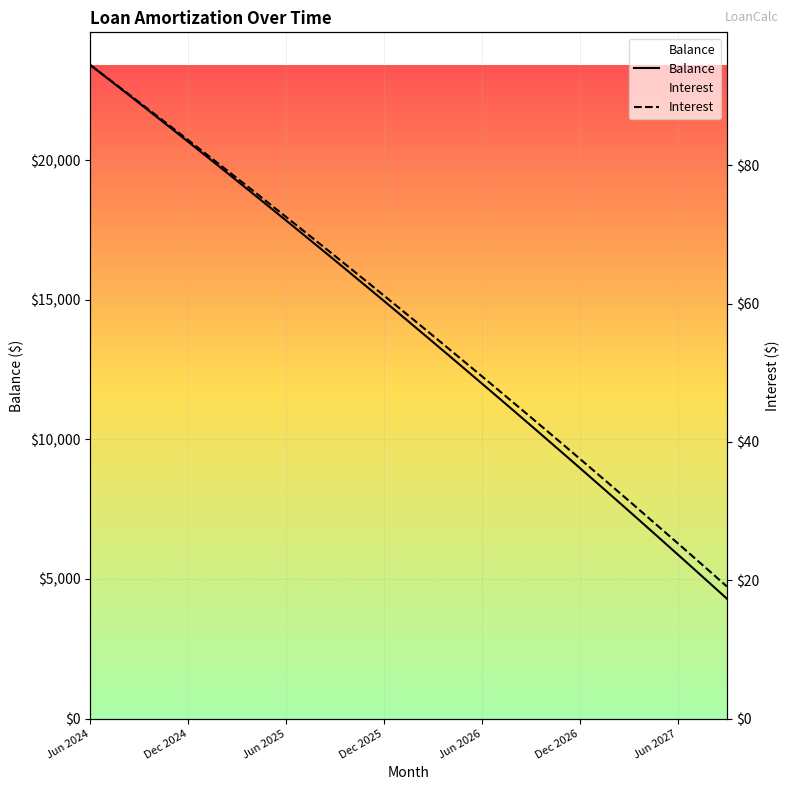

True or false: Balance has a value of 33993.1 at Jun 2025.

False